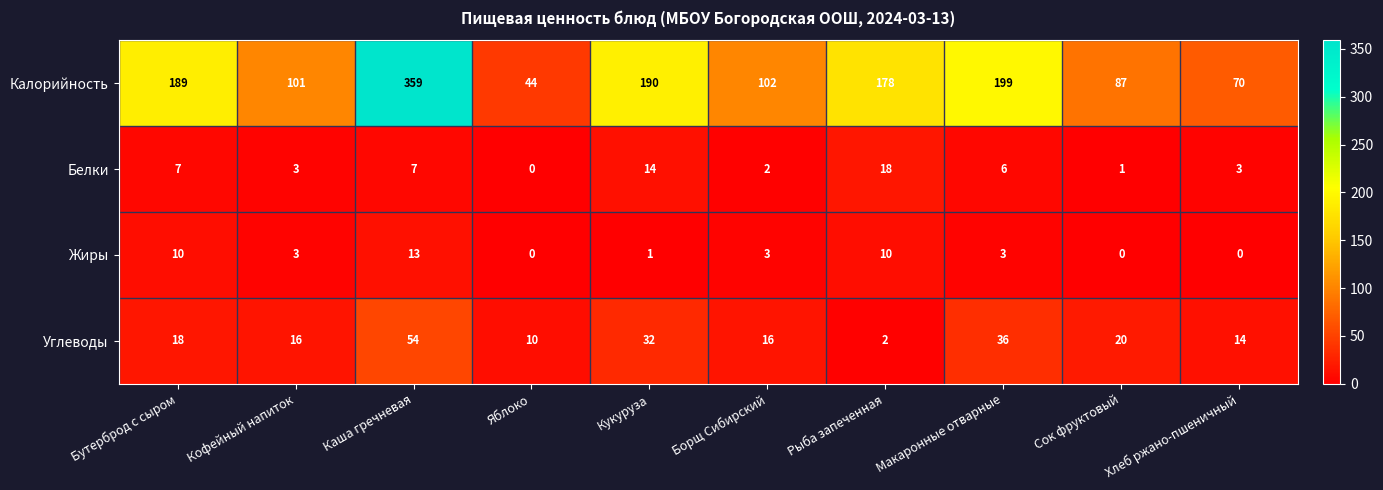

What is the greatest value displayed?

359